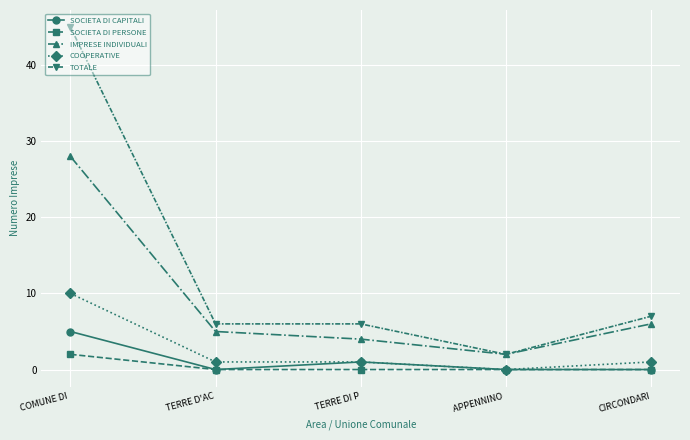

Where is IMPRESE INDIVIDUALI nearest to the value 15?

CIRCONDARI